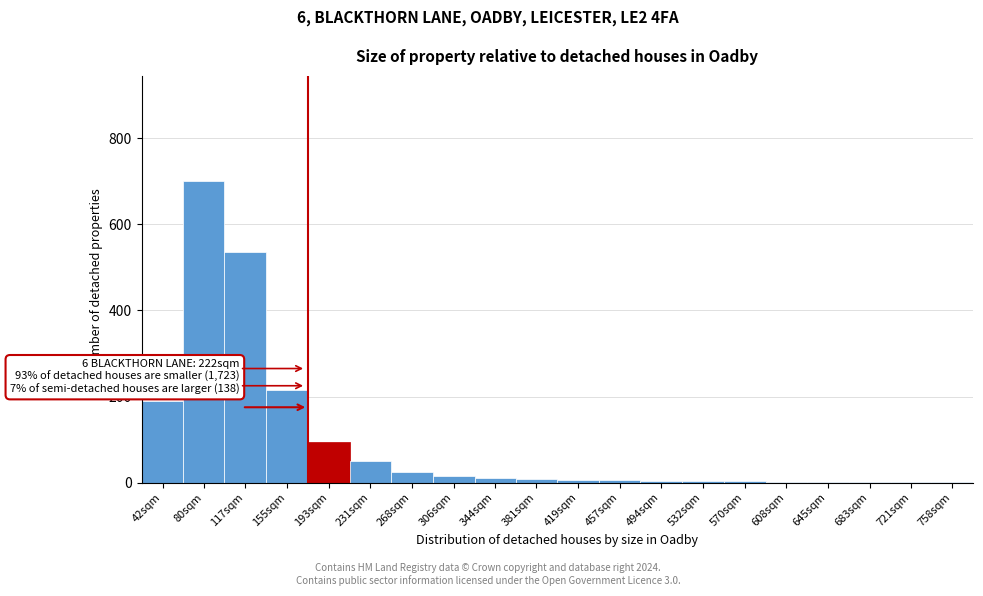

The chart shows a value of 1 at 683sqm. True or false?

True